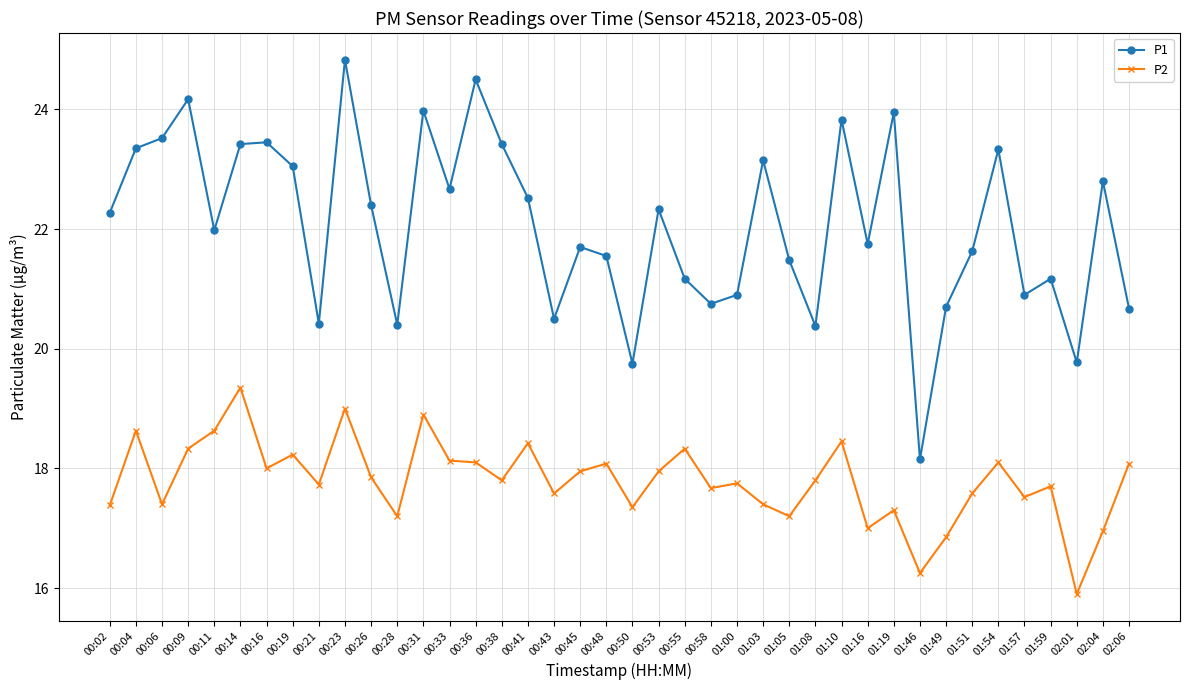

Which series has the largest range (max minus min)?

P1